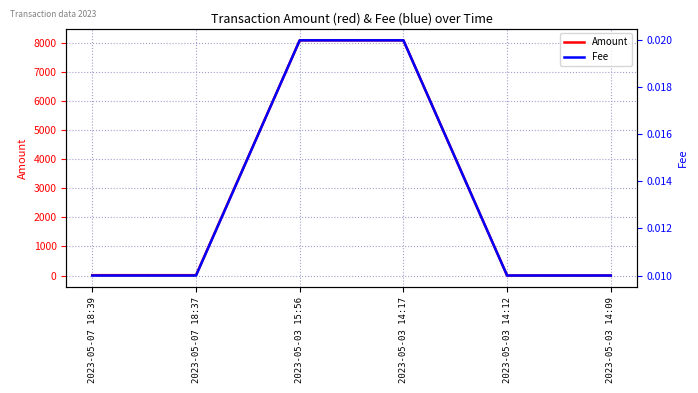

What is the sum of all Fee values?

0.1